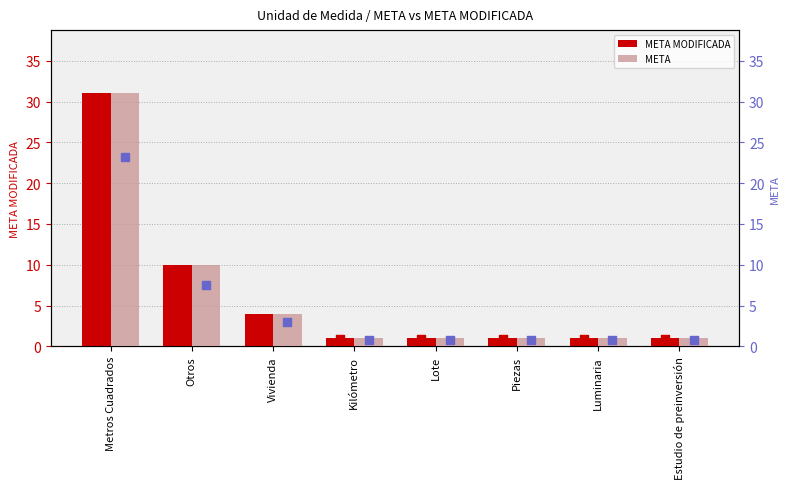

Which series has the largest Y range (max minus min)?

META MODIFICADA